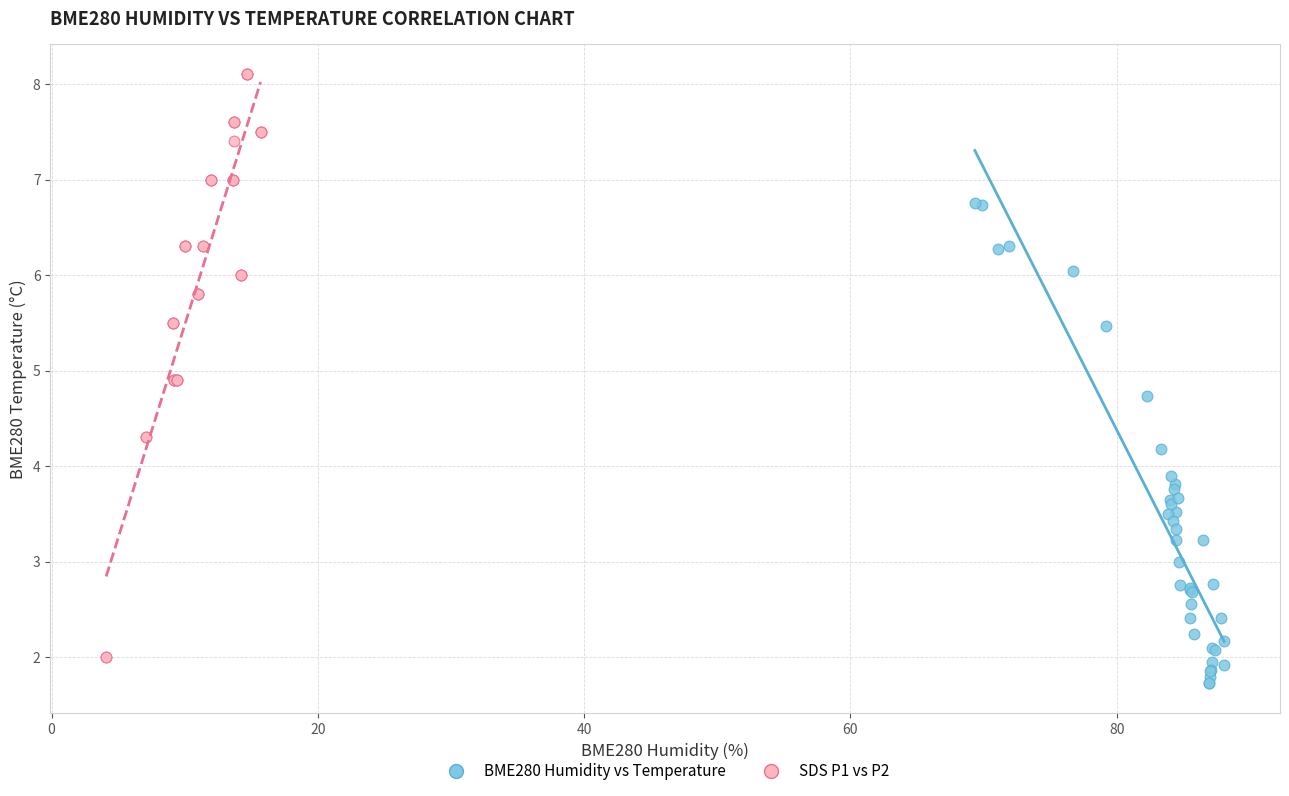

Which series has the largest Y range (max minus min)?

SDS P1 vs P2